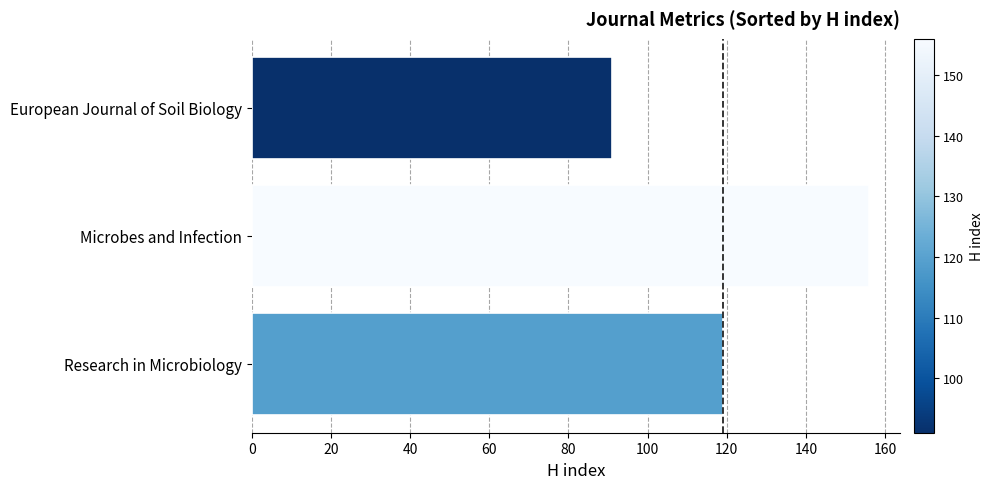

List the labels in order of value, smallest first.

European Journal of Soil Biology, Research in Microbiology, Microbes and Infection